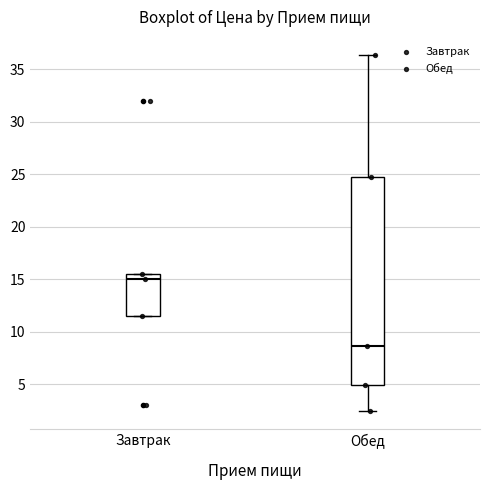

Reading left to right, read every box against the y-axis: the position of its median line, the range the box covers, and the ends of its whiskers. The values are not printed on the chart, so give them approximately, as read against the axis.

Завтрак: median 15.0, box 11.5 to 15.5, whiskers 11.5 to 15.5
Обед: median 8.5, box 5.0 to 24.5, whiskers 2.5 to 36.5